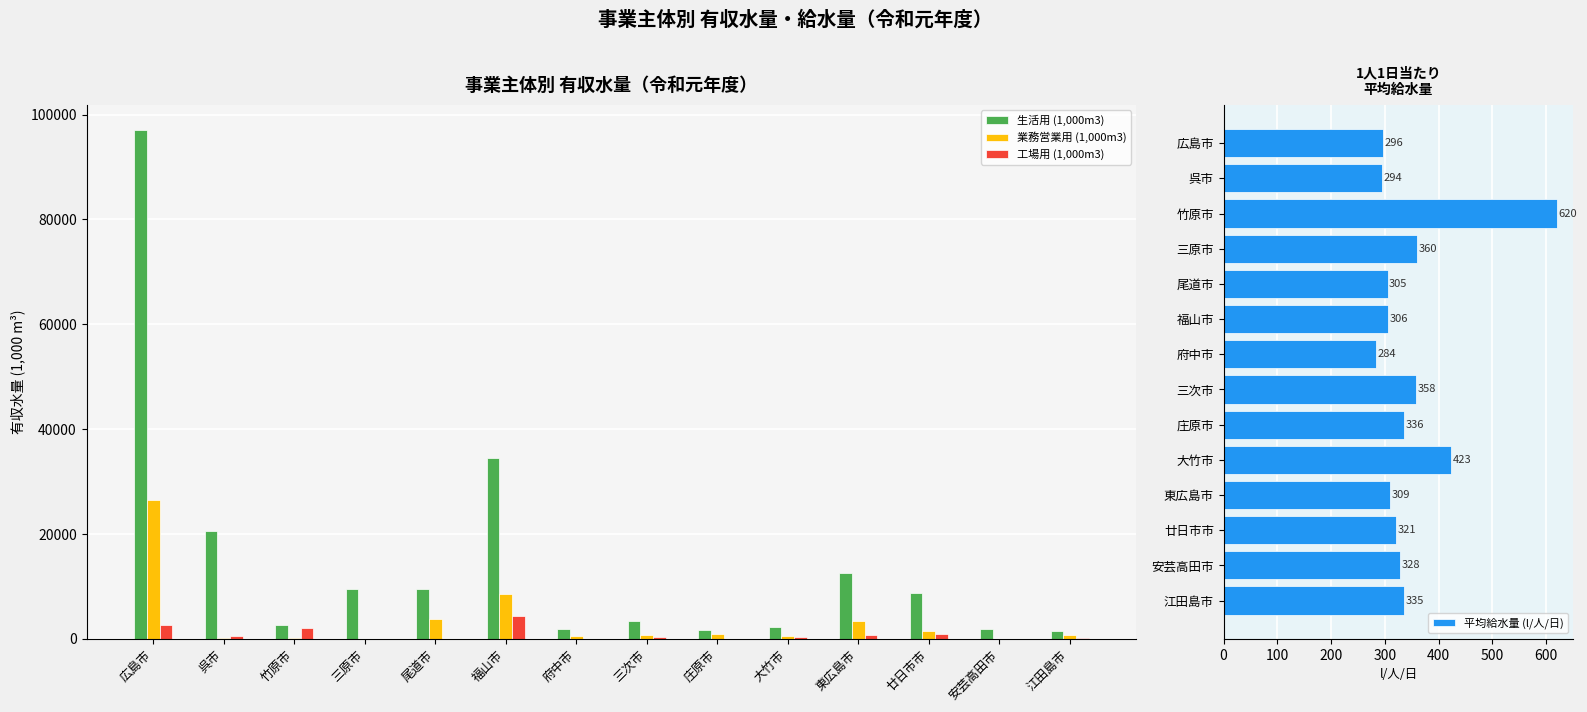

What position from the left is 大竹市?

10